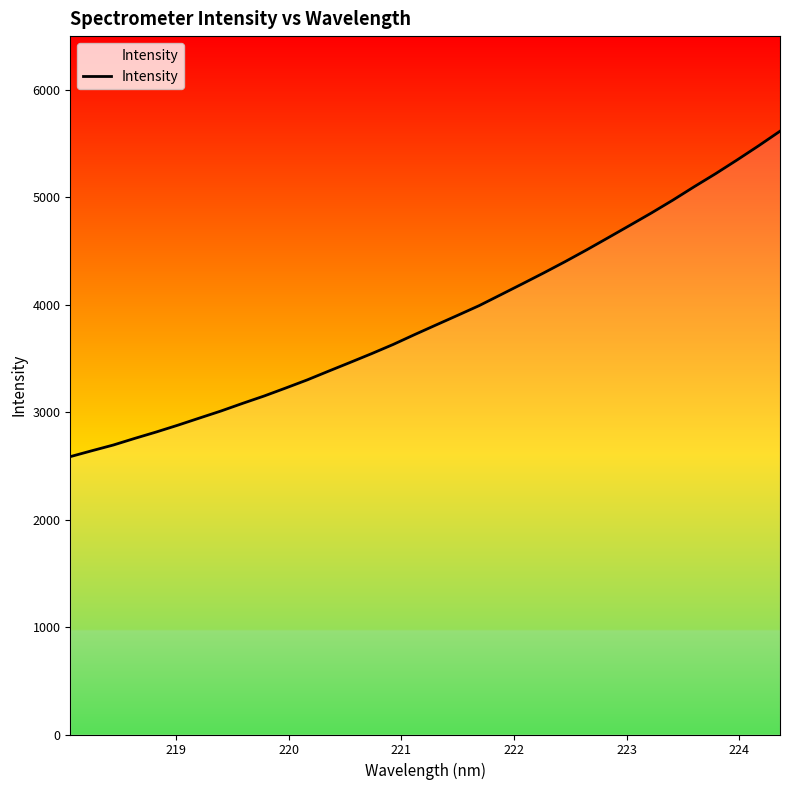

What is the maximum value shown in the chart?

5614.8